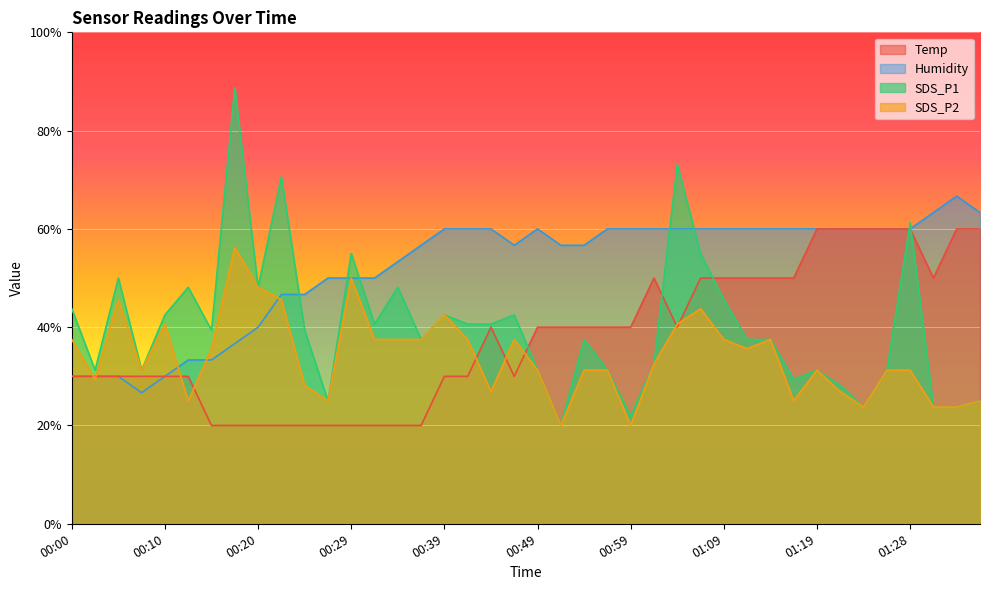

What is the sum of the SDS_P1 values at 01:14 and 01:24?

61.2